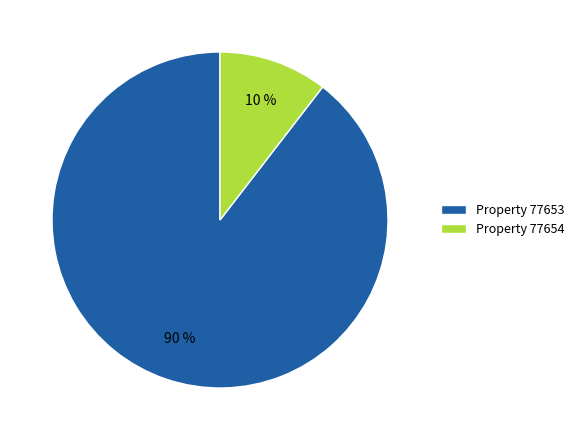

Does any single category account for the majority?

Yes